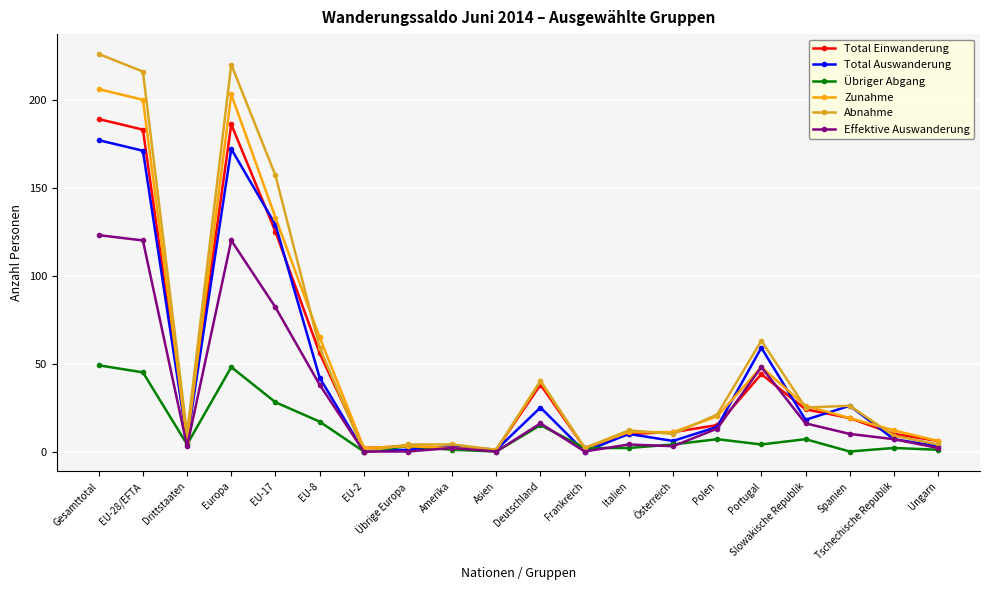

Is this an area chart (filled region under the line)?

No